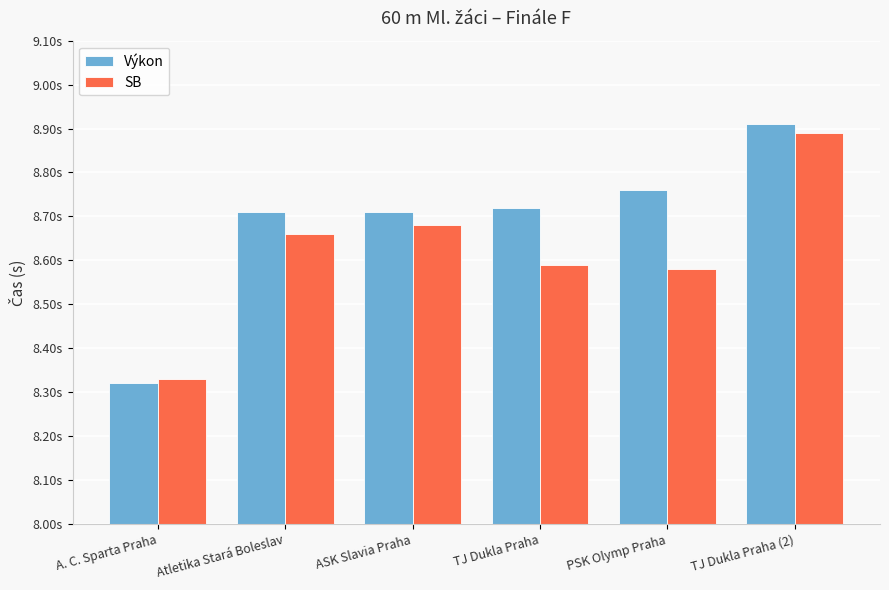

What are all the series names shown in the legend?

Výkon, SB